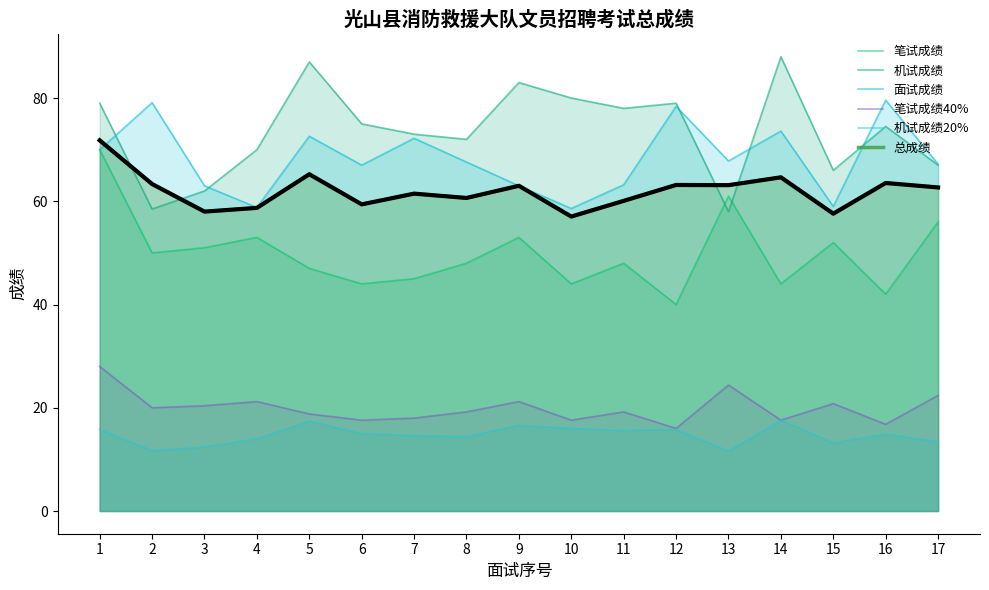

What is the value of the 机试成绩 point at the 5th from the left?

87.0